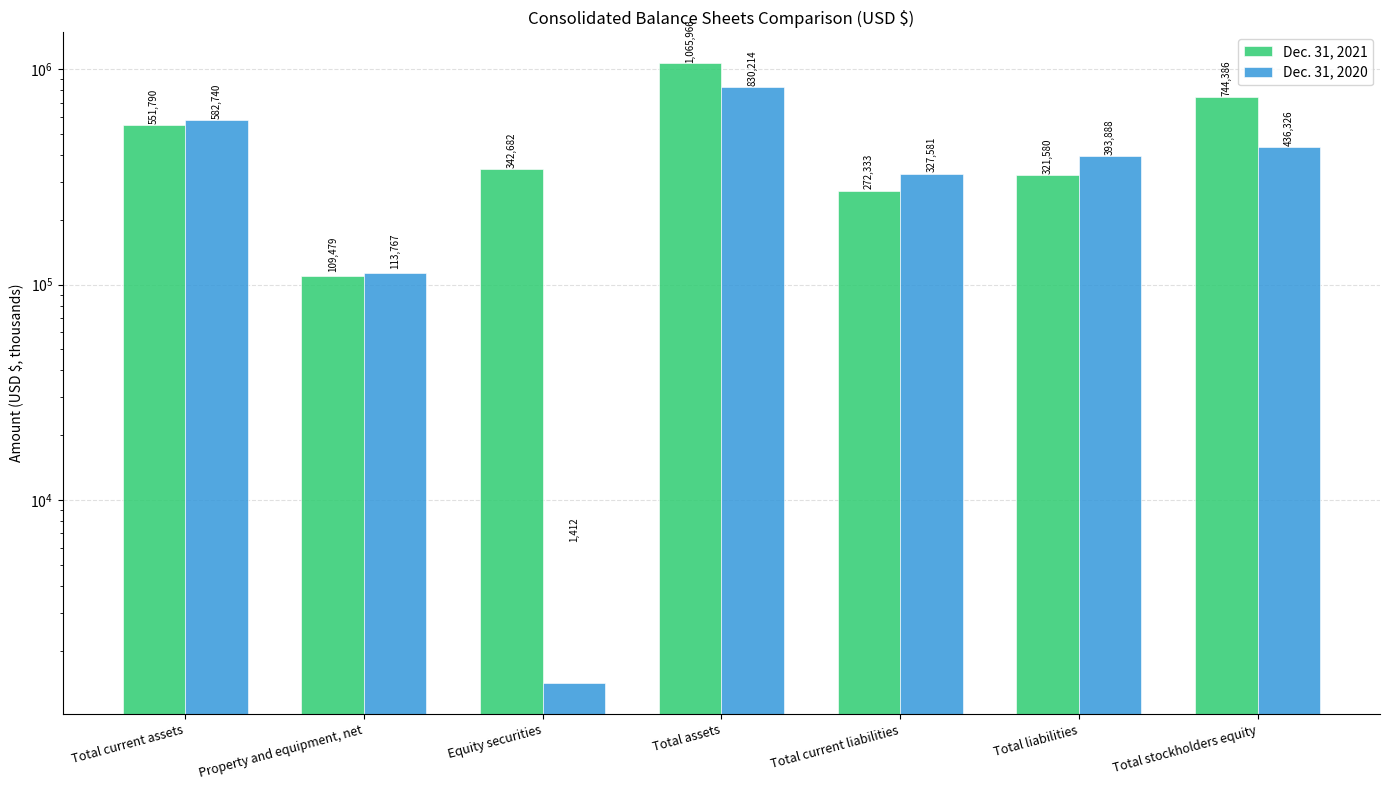

At Total liabilities, list the series in order from smallest to largest.

Dec. 31, 2021, Dec. 31, 2020